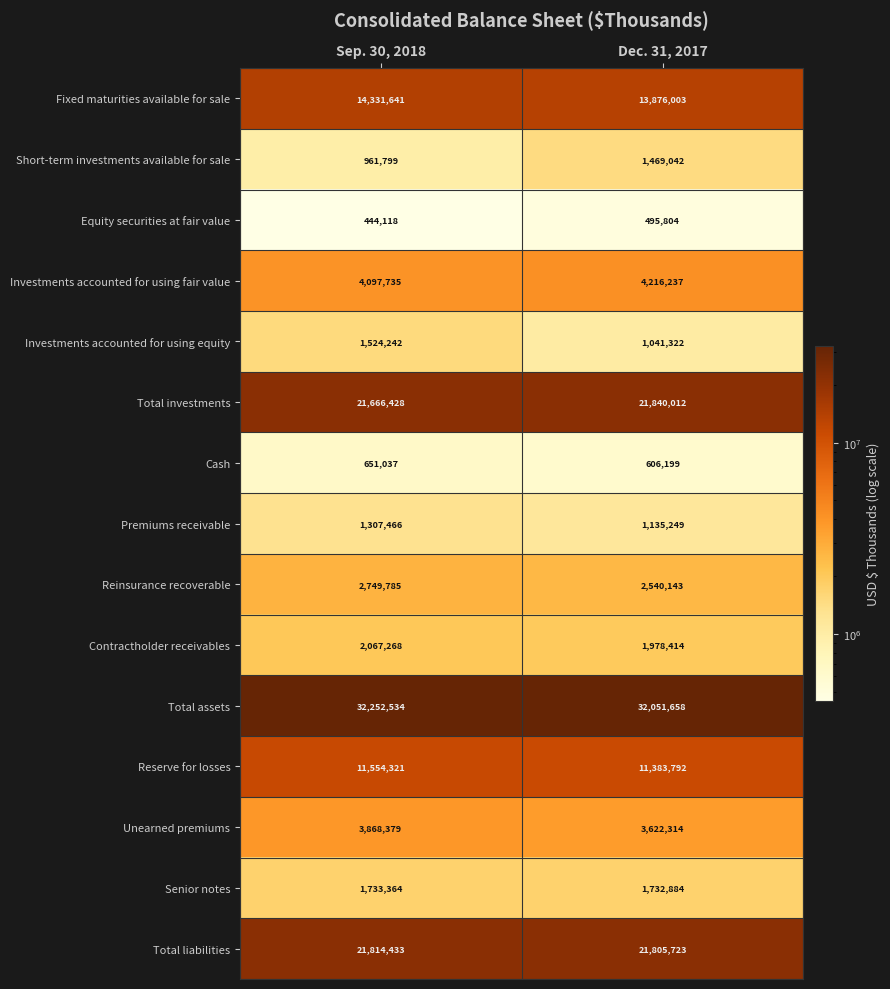

Which series has the widest spread of values?

Short-term investments available for sale